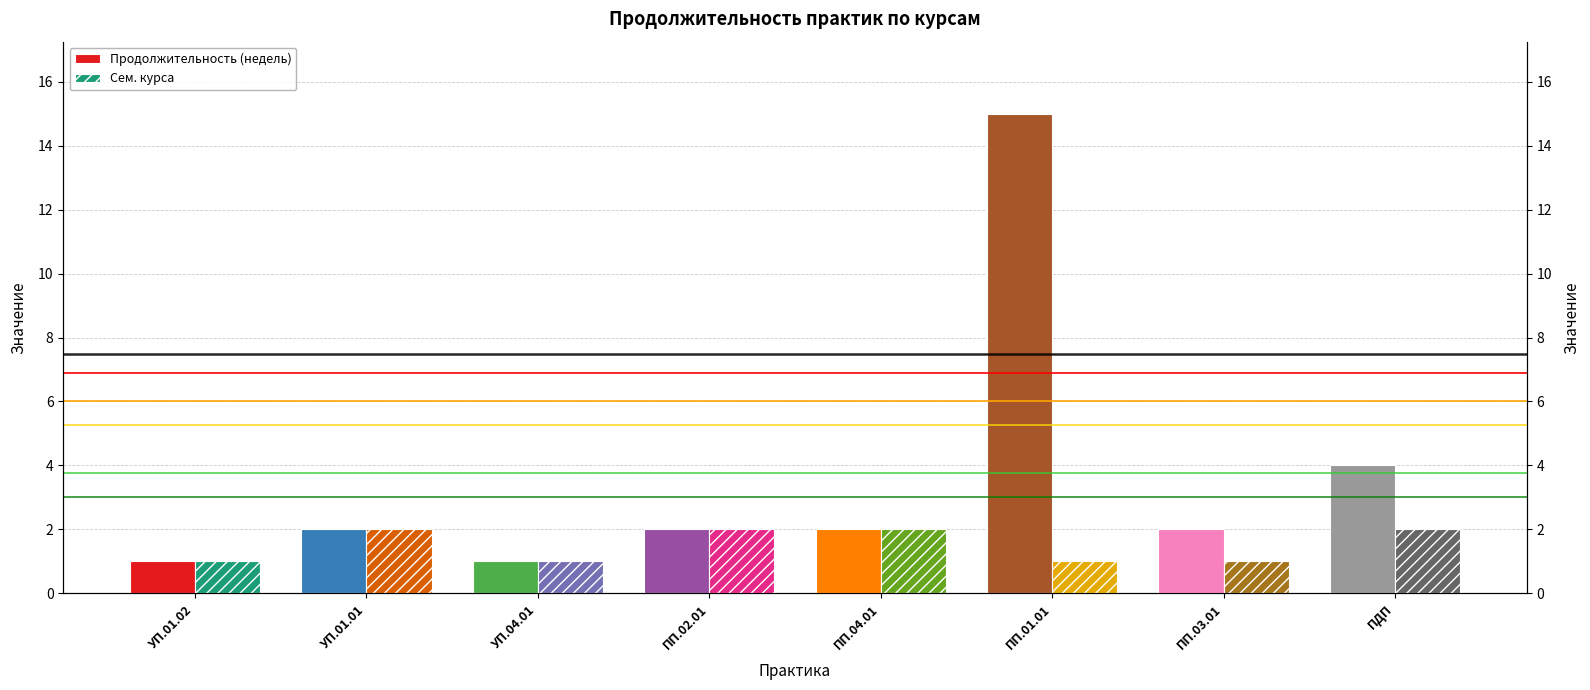

Between ПП.04.01 and ПП.03.01, which is larger?

ПП.04.01